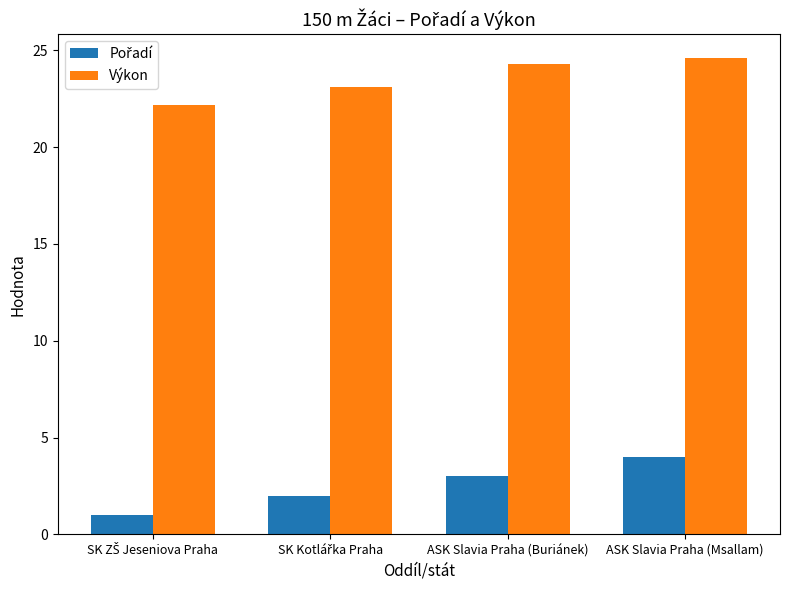

What is the maximum value shown in the chart?

24.6